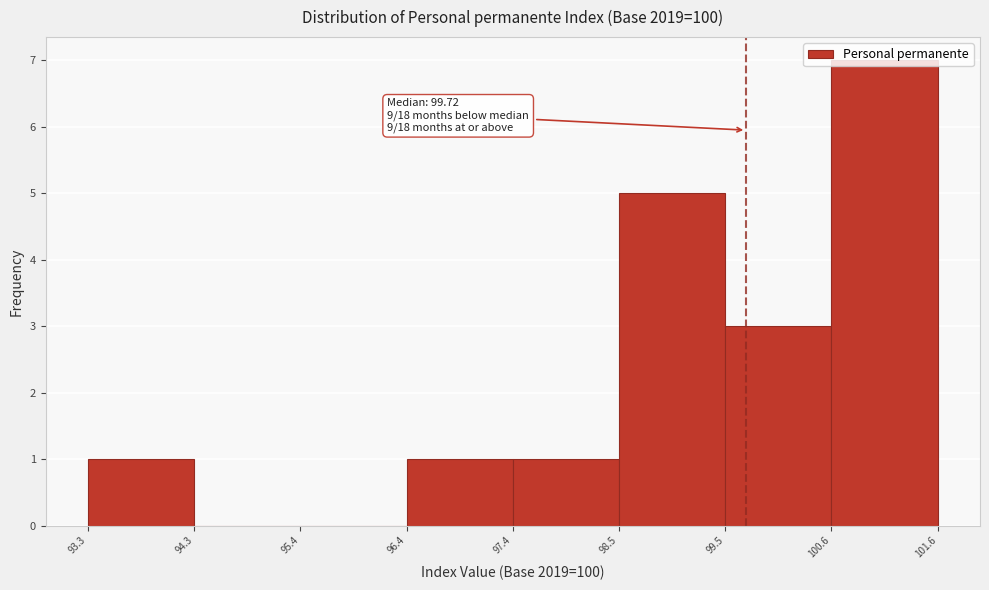

Over which range of the x-axis is the bar tallest?

100.6 to 101.6